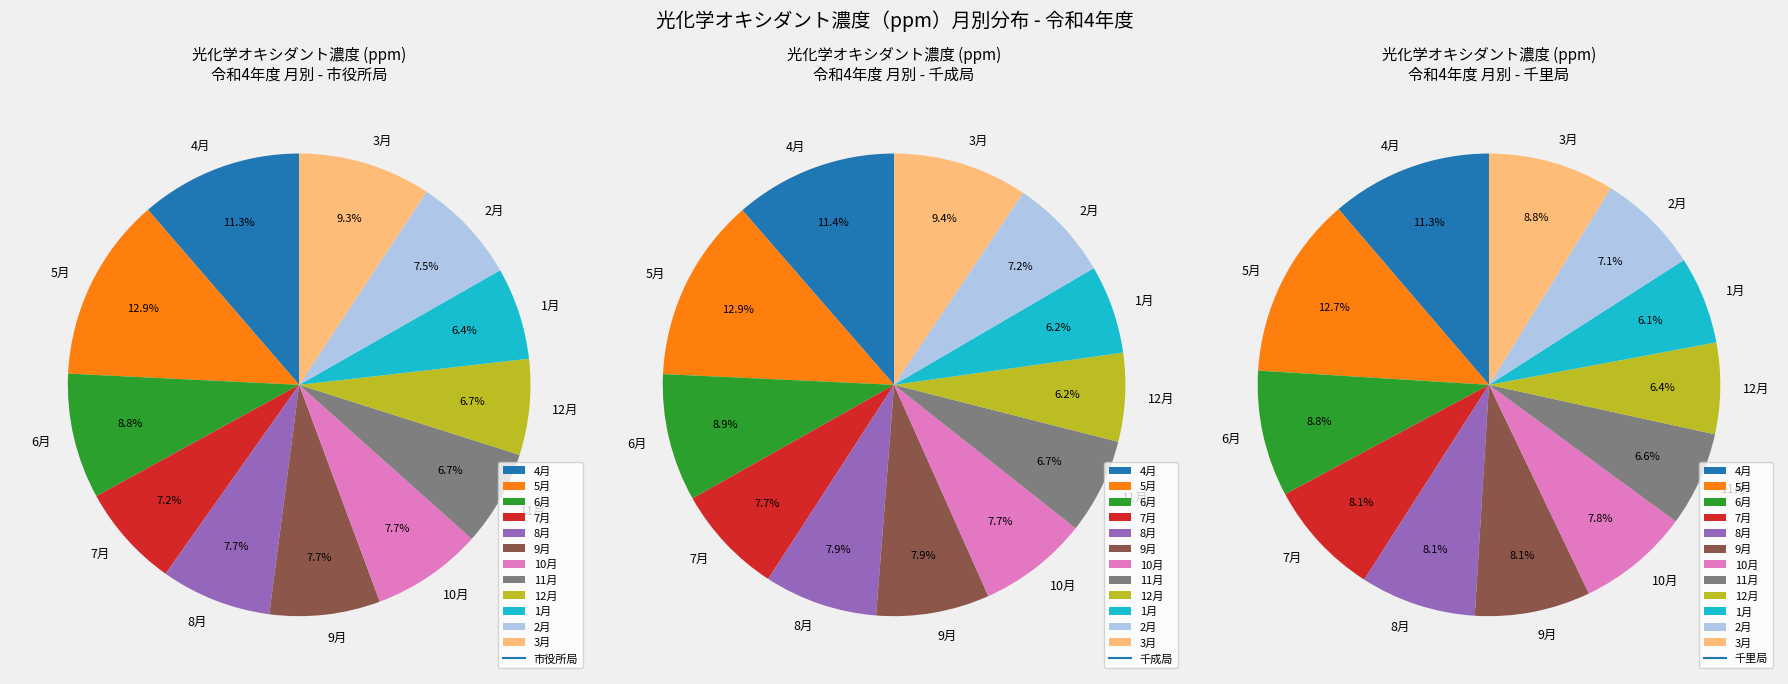

Which series changed the most between 10月 and 2月?

千里局